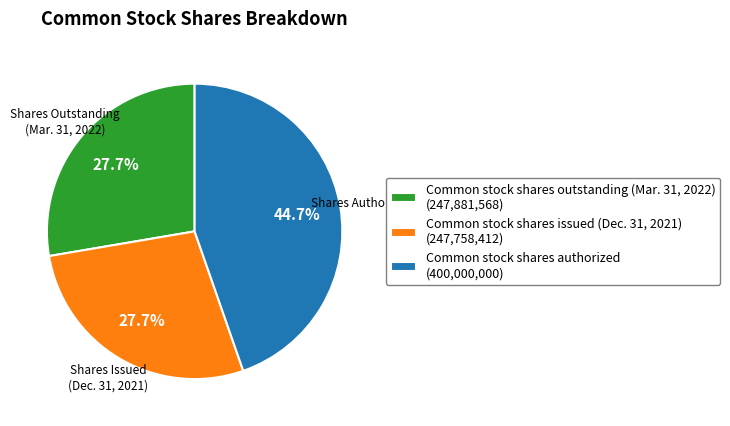

How many slices are in this pie chart?

3